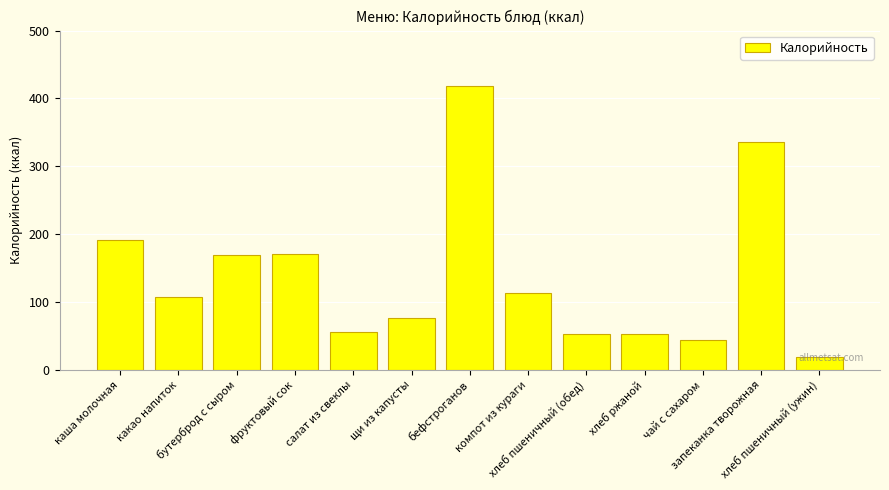

How many series are shown in this chart?

1